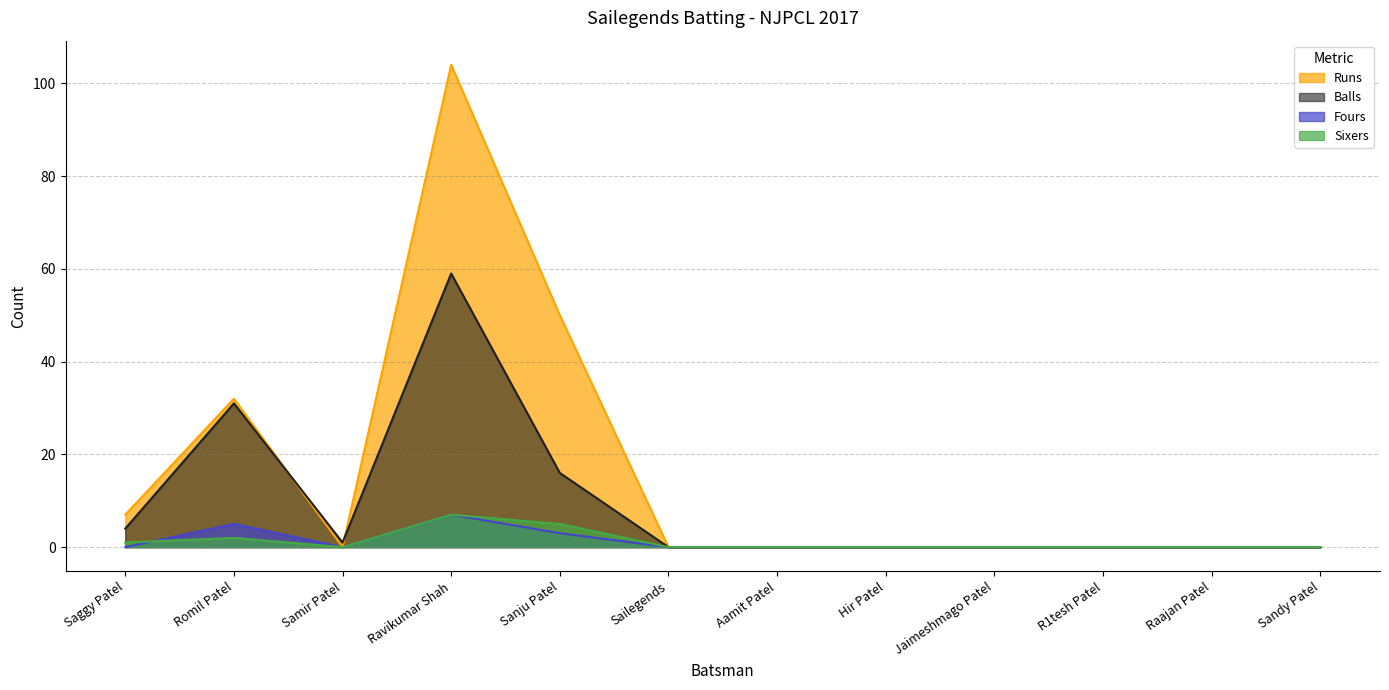

At Sailegends, list the series in order from smallest to largest.

Runs, Balls, Fours, Sixers